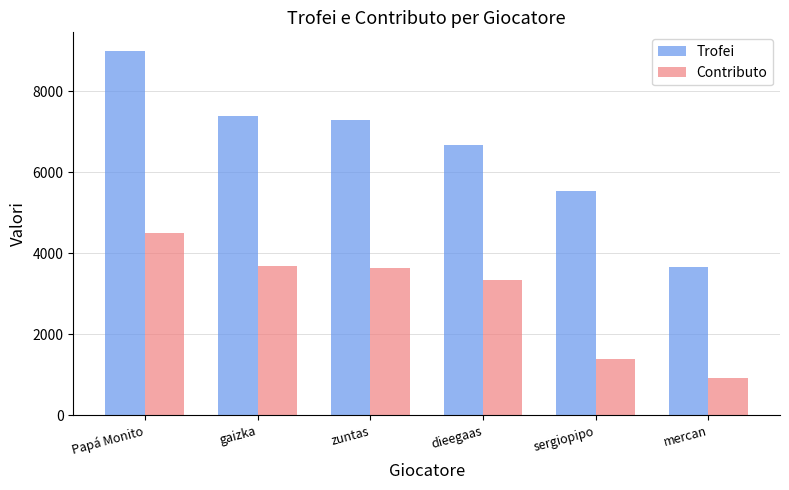

What is the sum of the Trofei values at sergiopipo and gaizka?

12917